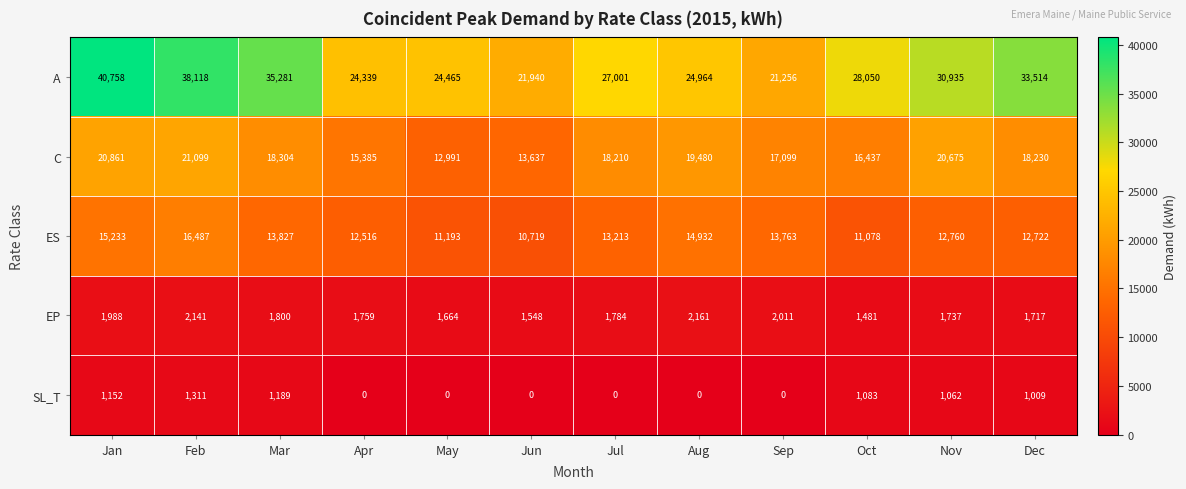

At Nov, list the series in order from smallest to largest.

SL_T, EP, ES, C, A